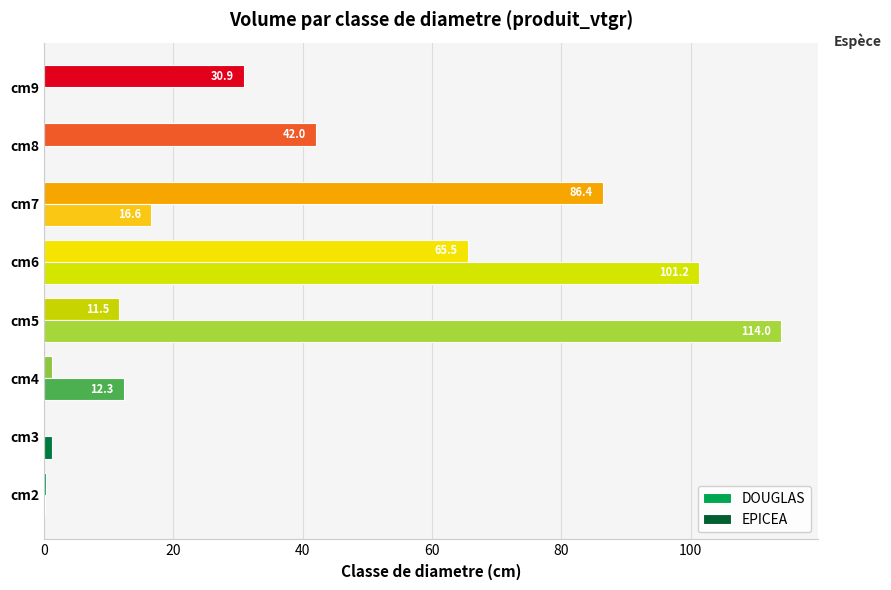

At which category is the sum across all series the highest?

cm6